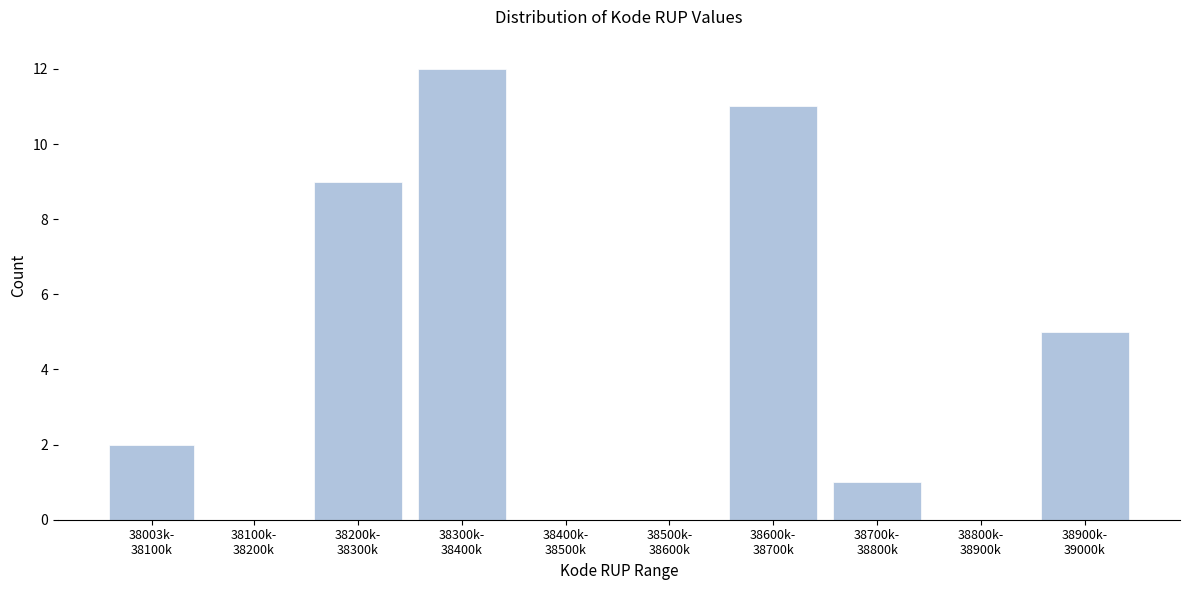

What is the greatest value displayed?

12